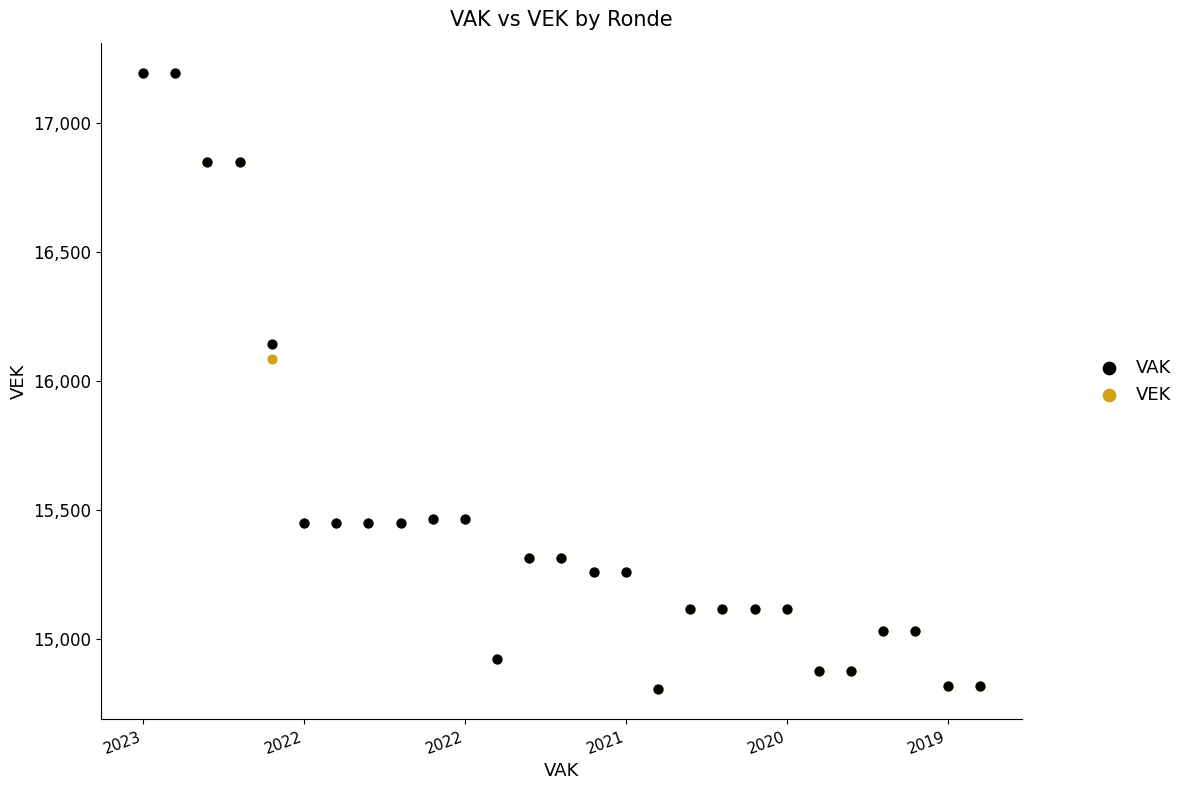

In the VAK series, what Y value is closest to 15999?

16143